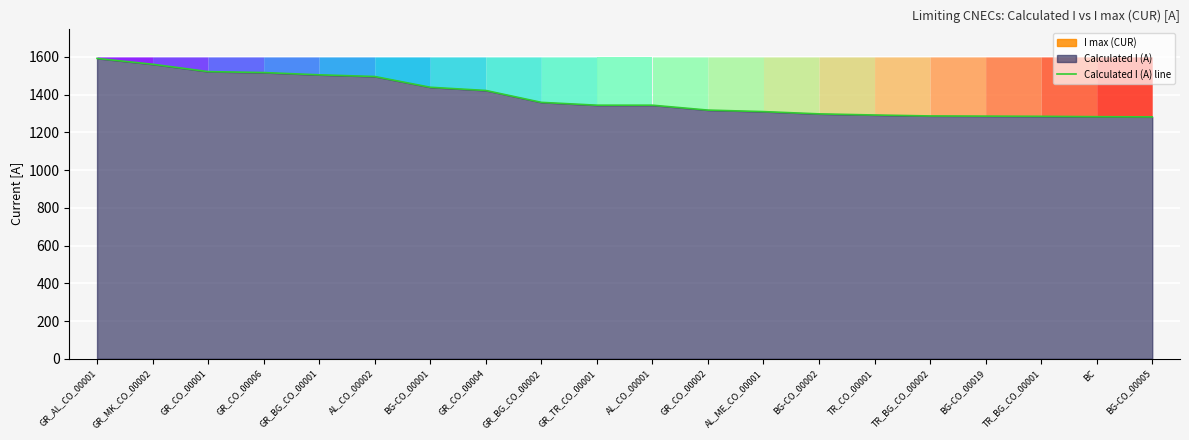

What is the change in value from GR_MK_CO_00002 to BG-CO_00002?

-263